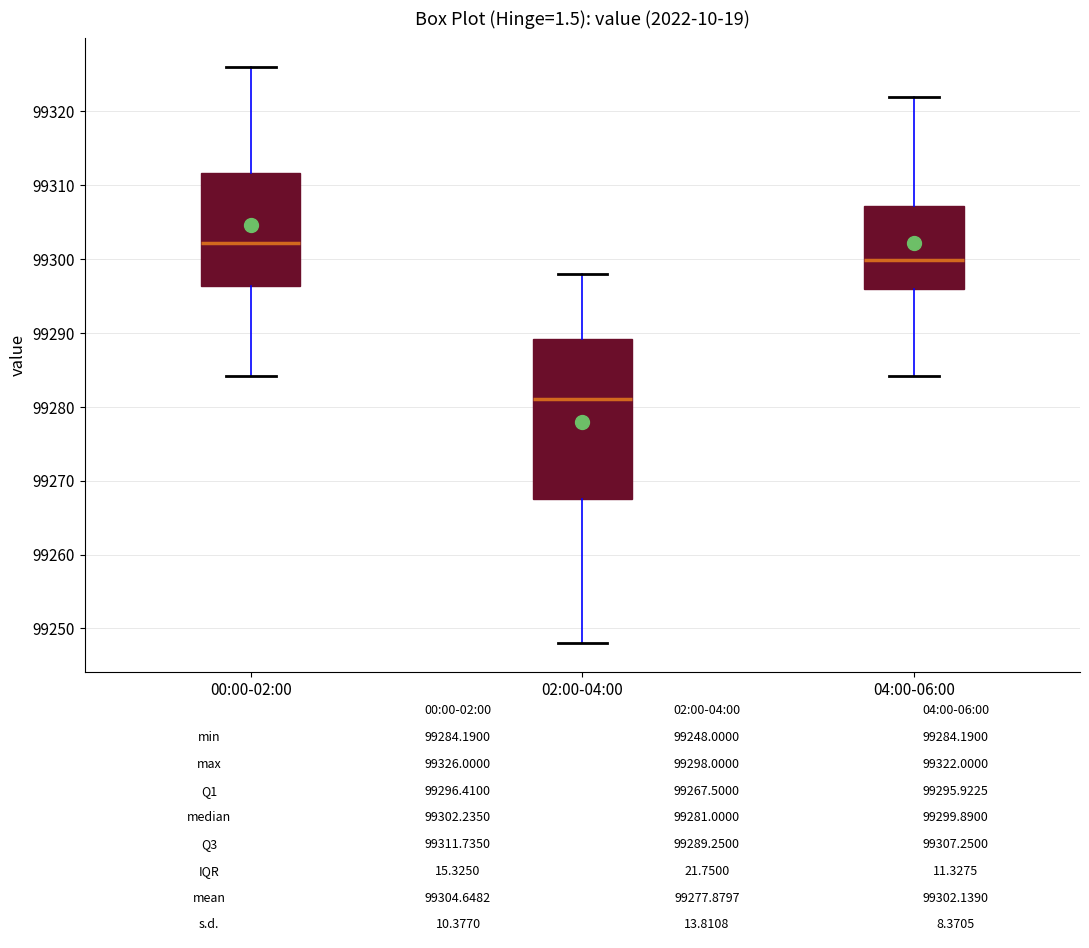

Which box has the highest median line?

00:00-02:00